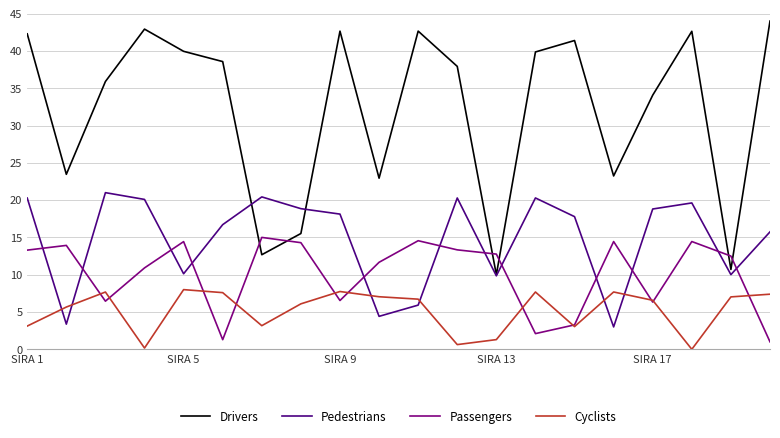

Rank the series by their average value, from lowest to highest.

Cyclists, Passengers, Pedestrians, Drivers